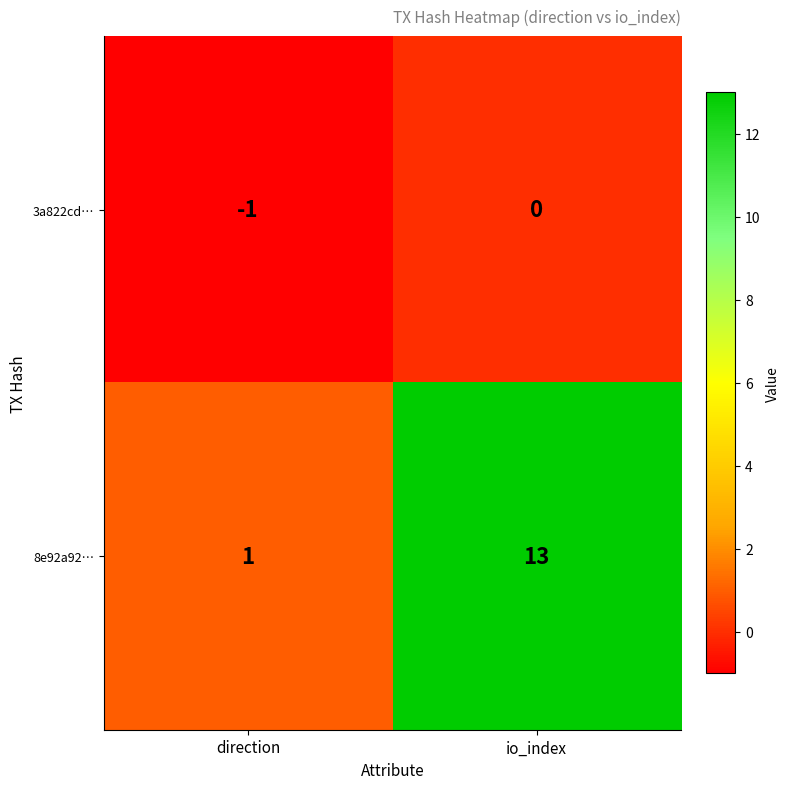

Between direction and io_index, which series saw the biggest shift?

8e92a92…